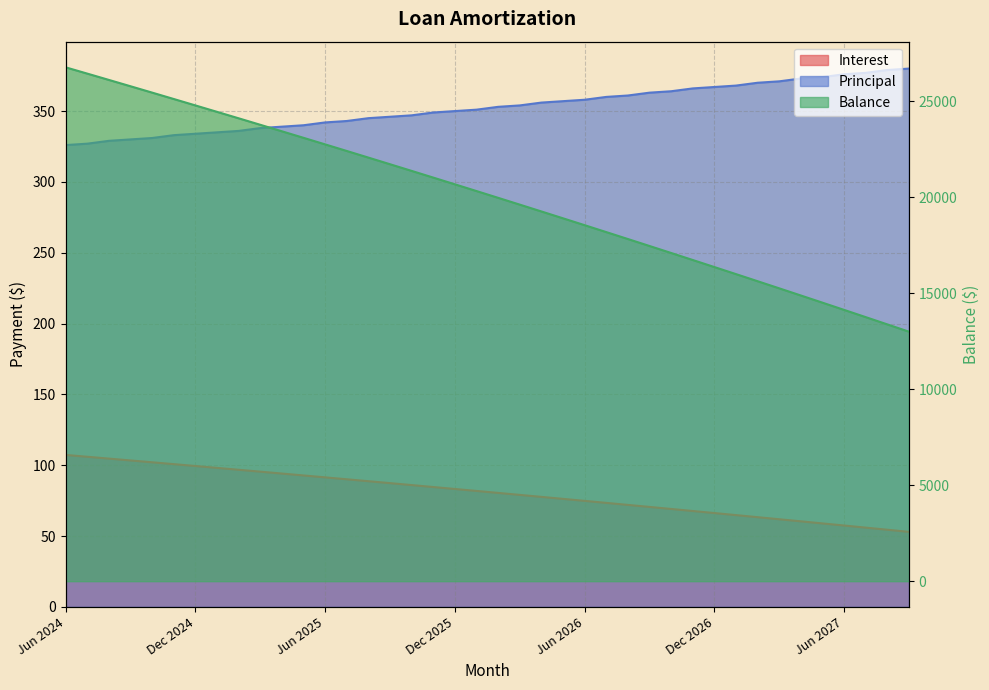

At which label is Interest closest to 80?

Feb 2026